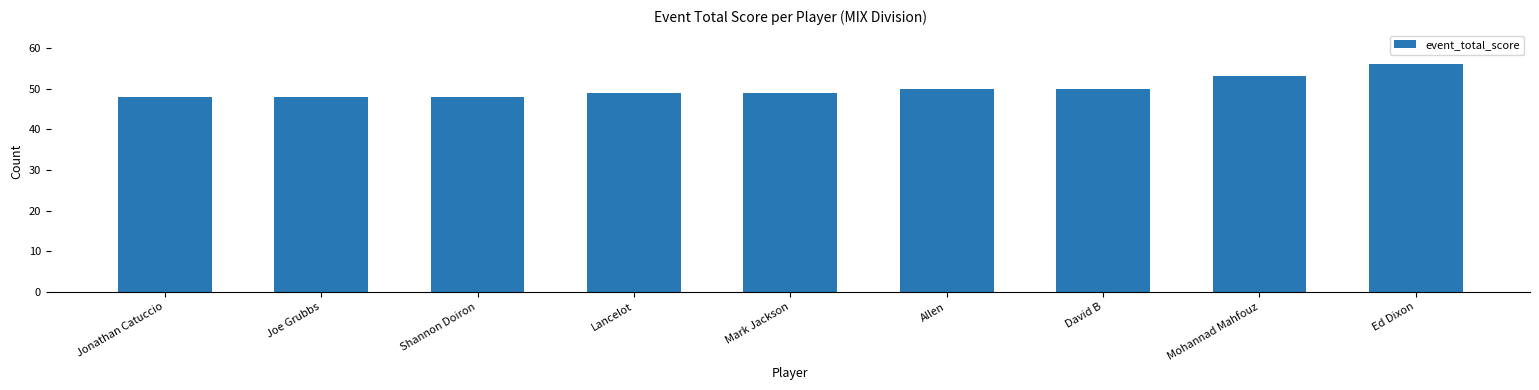

Which has a higher value, Joe Grubbs or Allen?

Allen